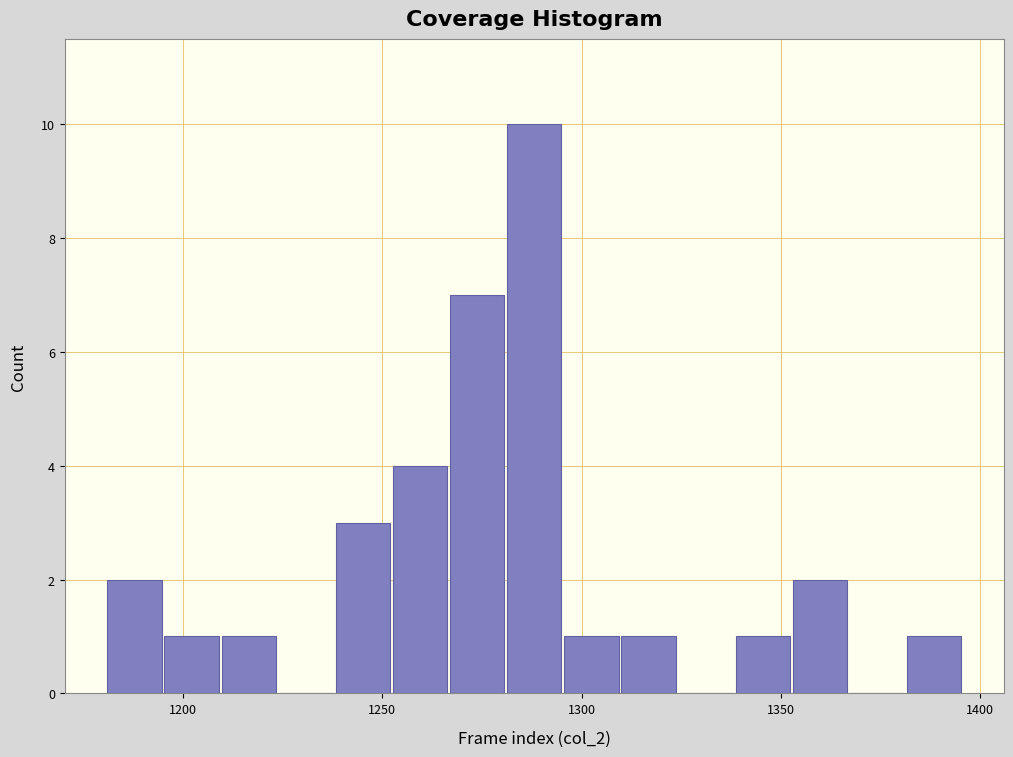

Read against the x-axis, roughly where is the centre of the tallest bar?

1290